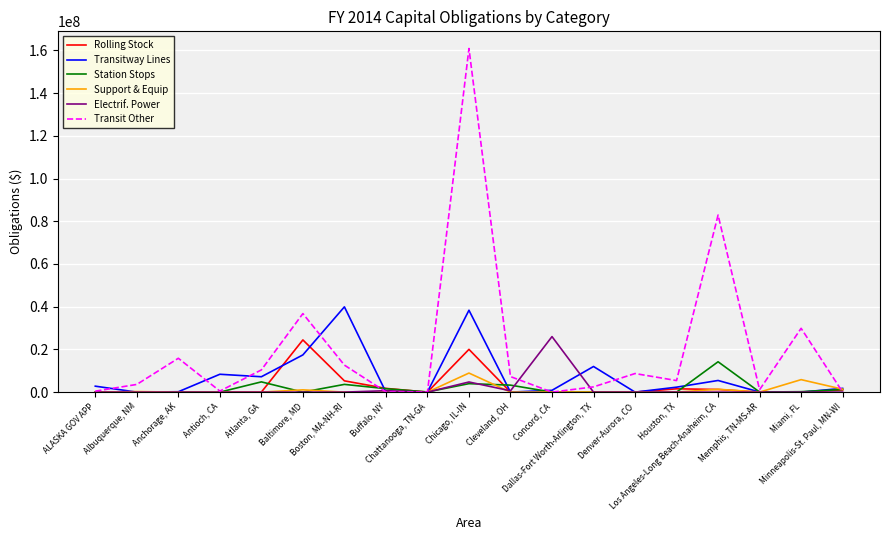

At which label does Transit Other first exceed 5415468?

Anchorage, AK